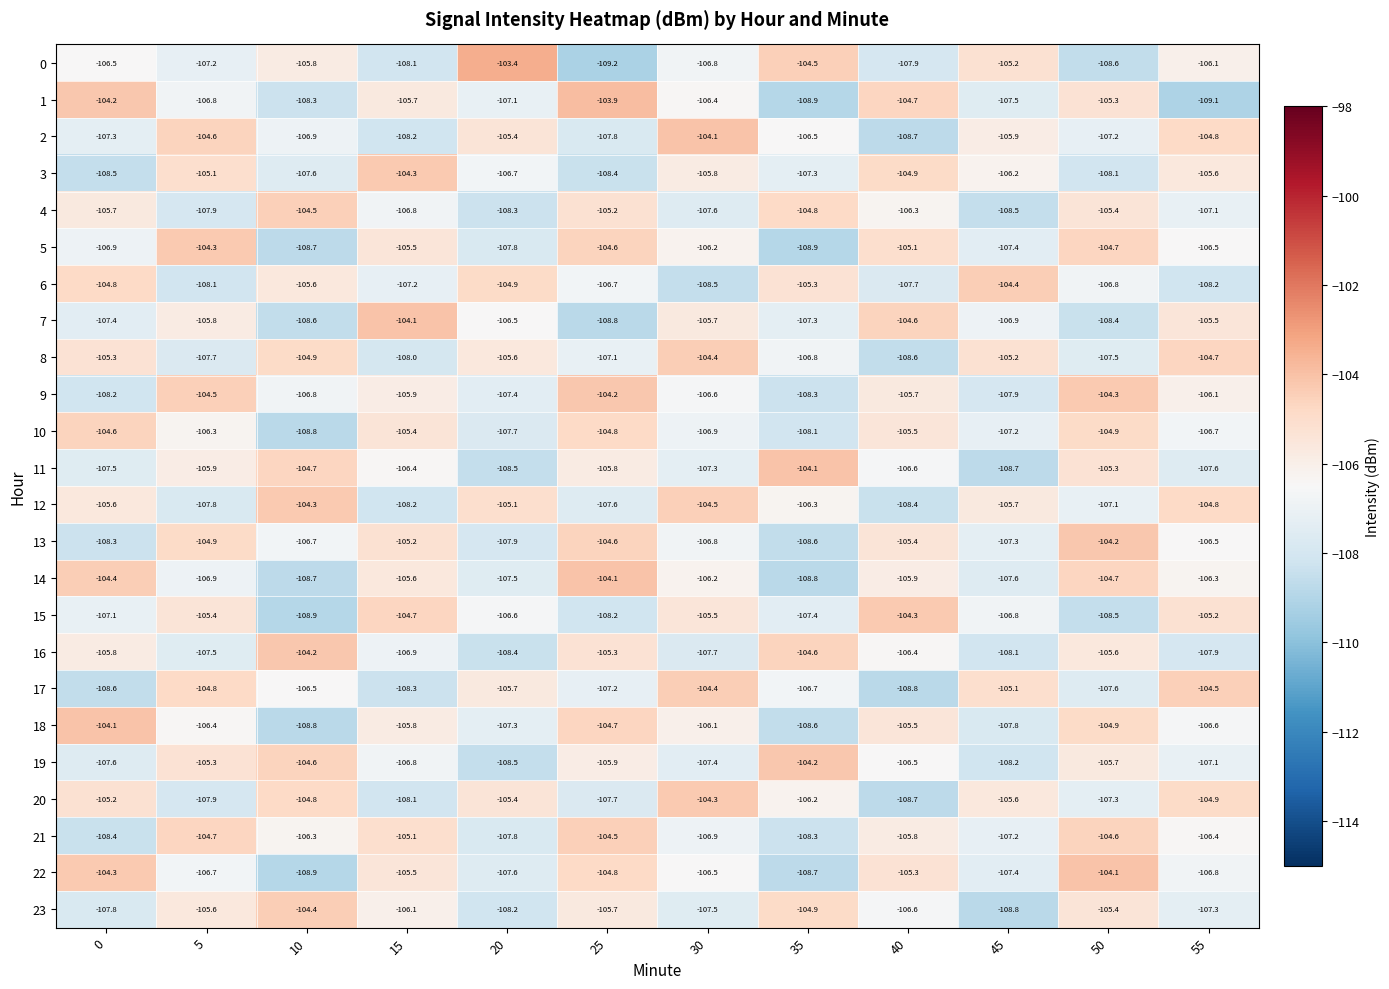

At which category does the chart reach its minimum across all series?

25